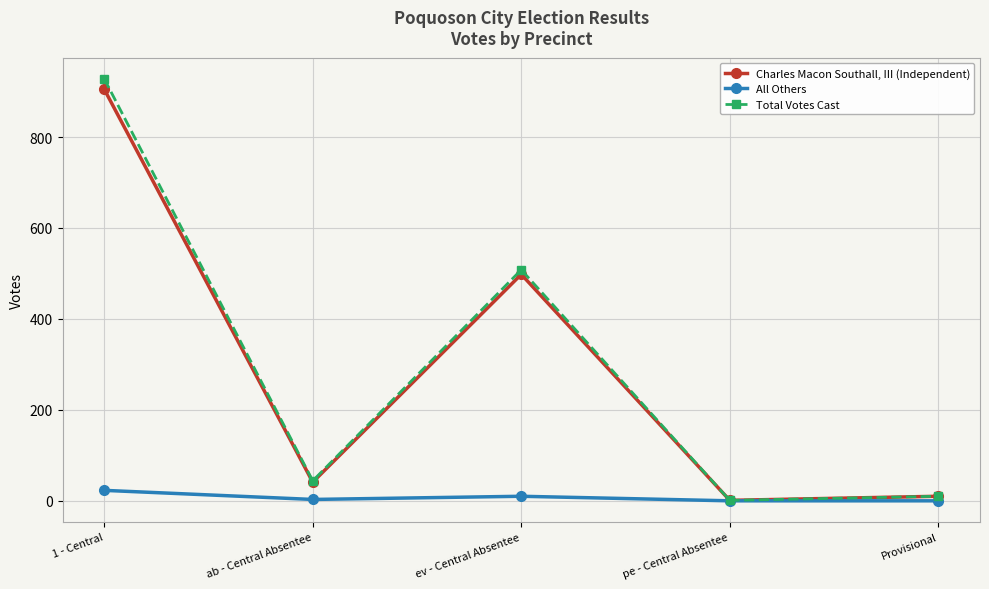

What is the label of the 4th point from the left?

pe - Central Absentee